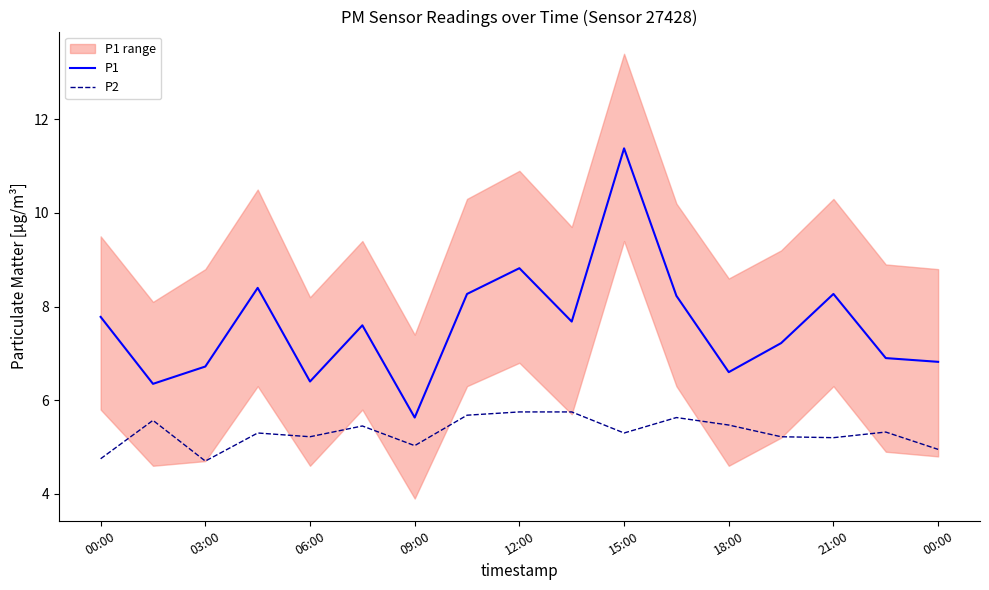

The P1 series shows 3.7 at 12:00. True or false?

False